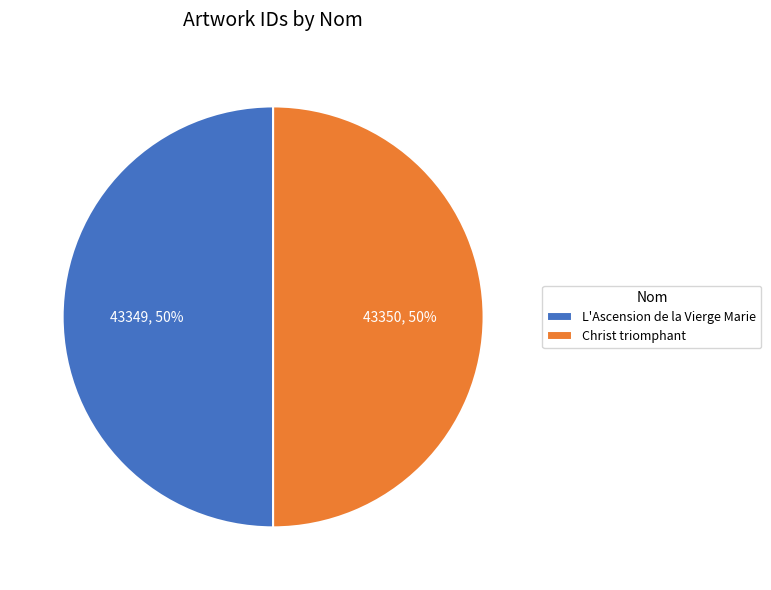

Approximately how many times larger is the value at L'Ascension de la Vierge Marie compared to Christ triomphant?

1.0